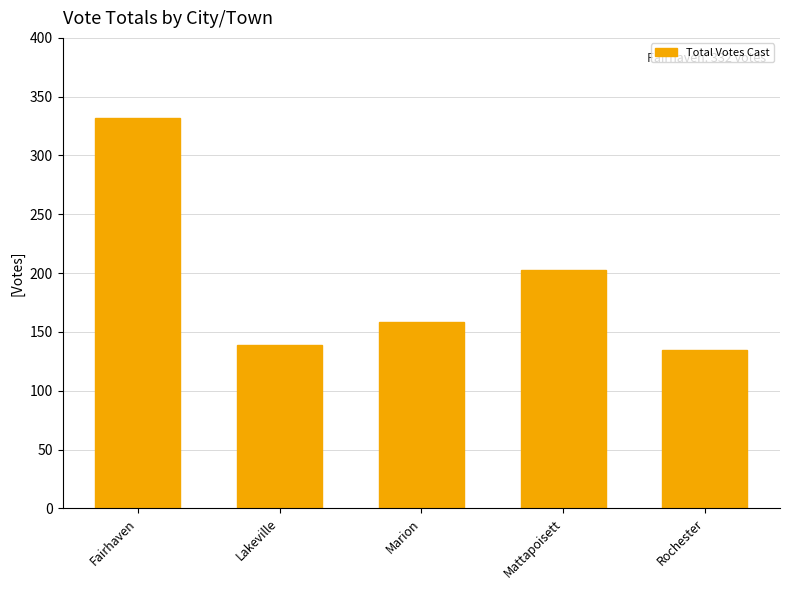

Does the chart contain stacked bars?

No